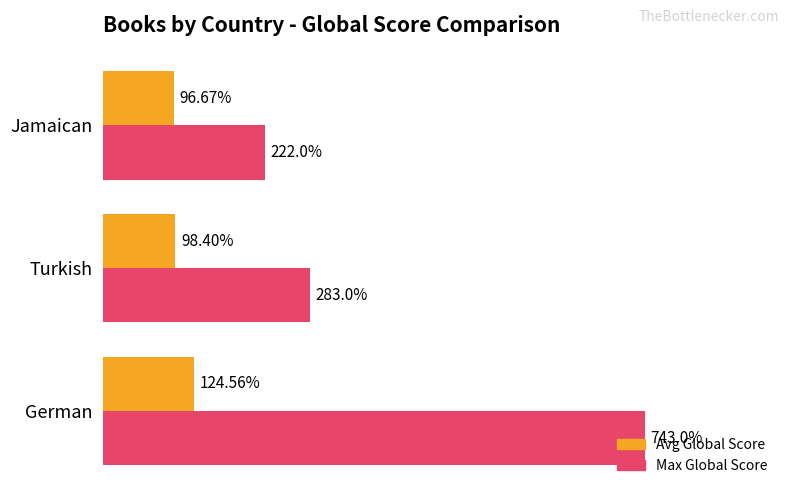

At which label is Avg Global Score closest to 110?

Turkish